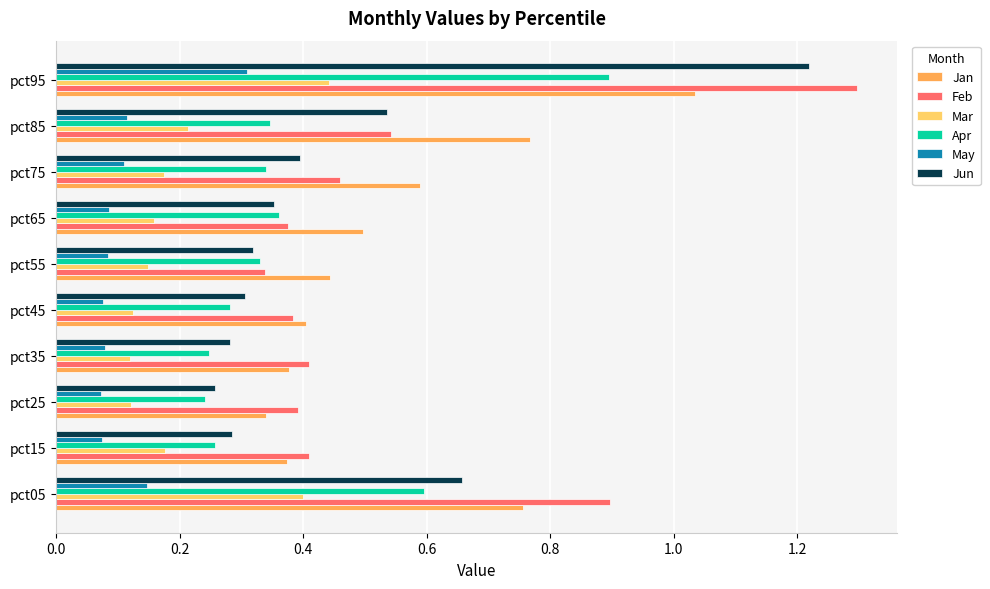

Is it true that Jun equals 0.1 at pct45?

False